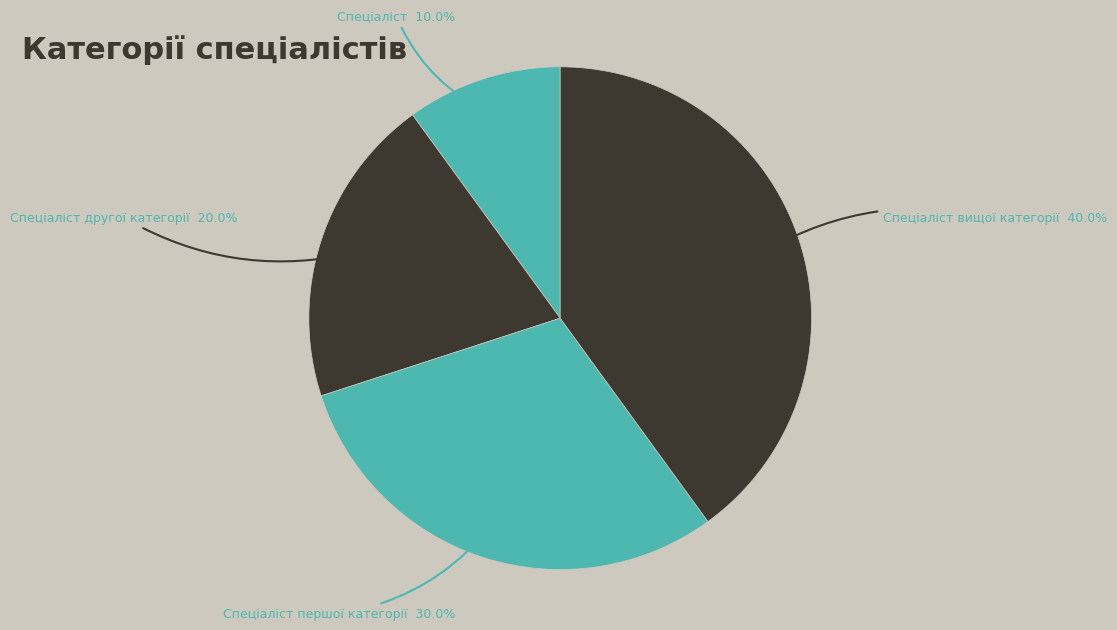

To the nearest percent, what is the combined percentage of Спеціаліст першої категорії and Спеціаліст?

40%